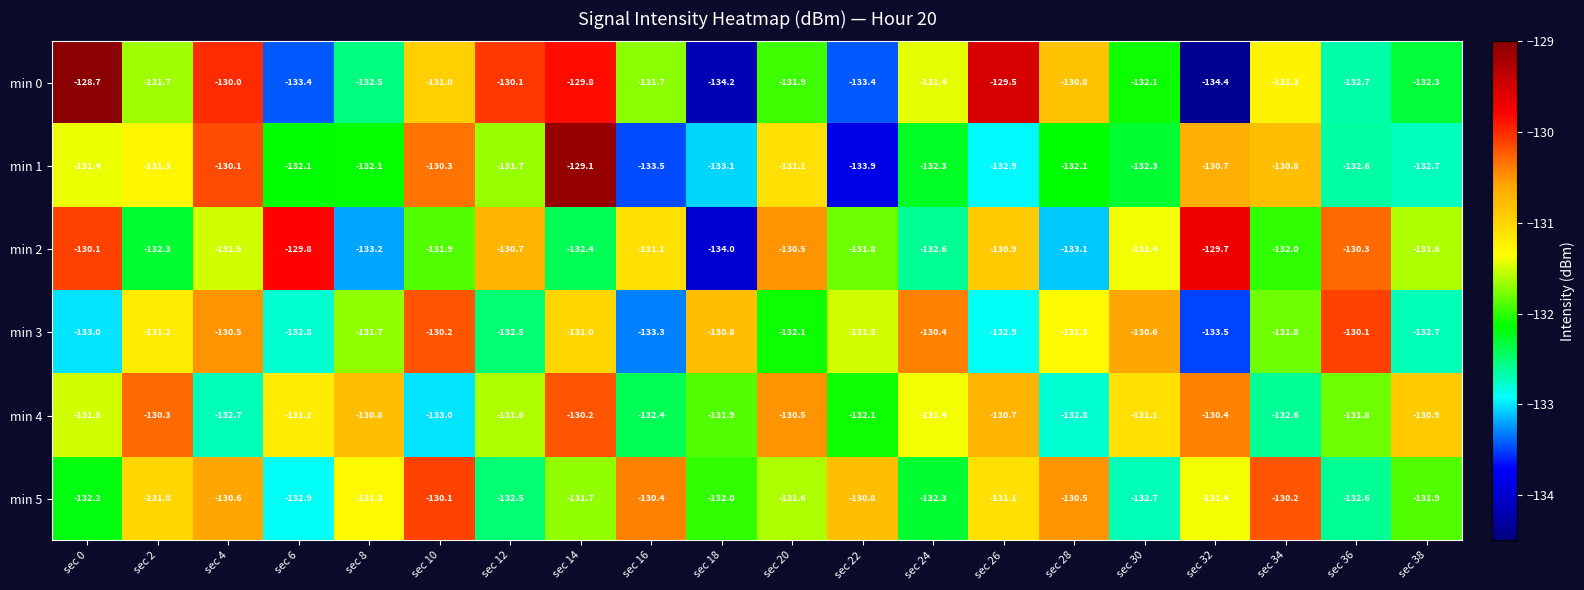

What is the minimum value shown in the chart?

-134.4